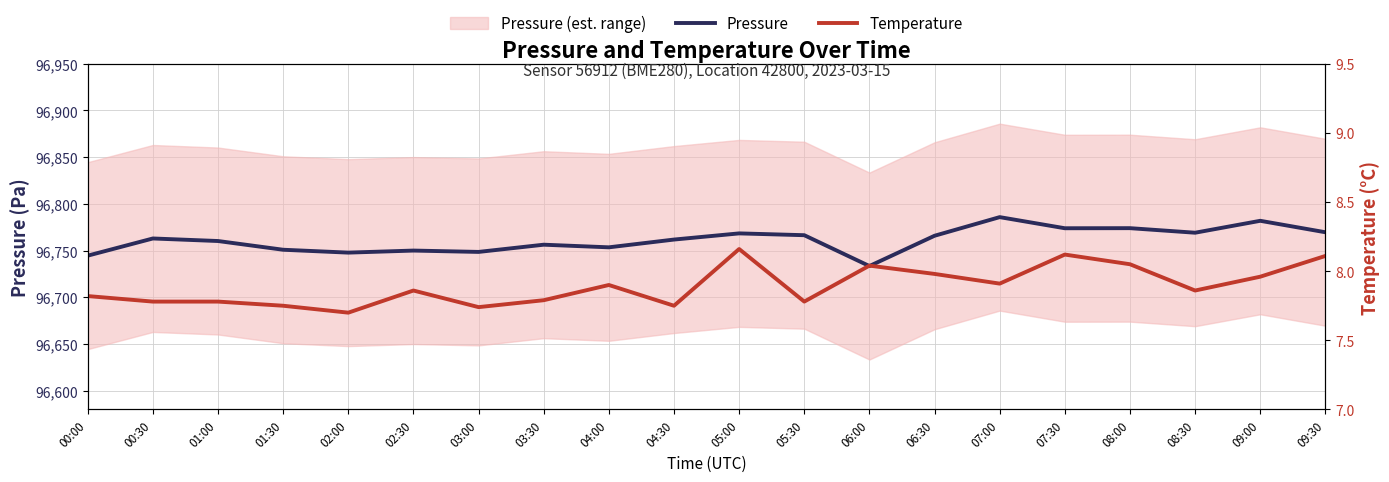

What is the sum of all Temperature values?

157.8